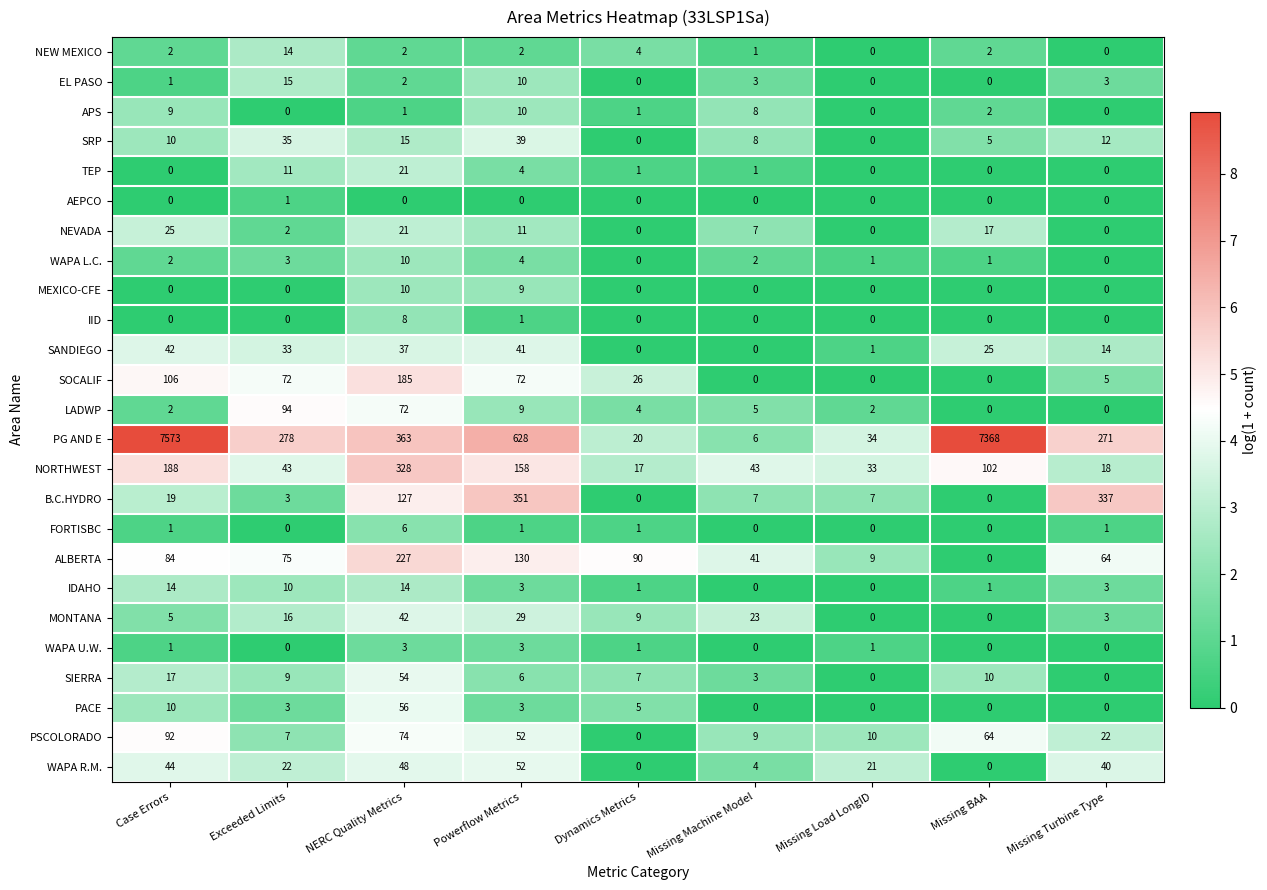

Between Powerflow Metrics and Missing Machine Model, which series saw the biggest shift?

PG AND E